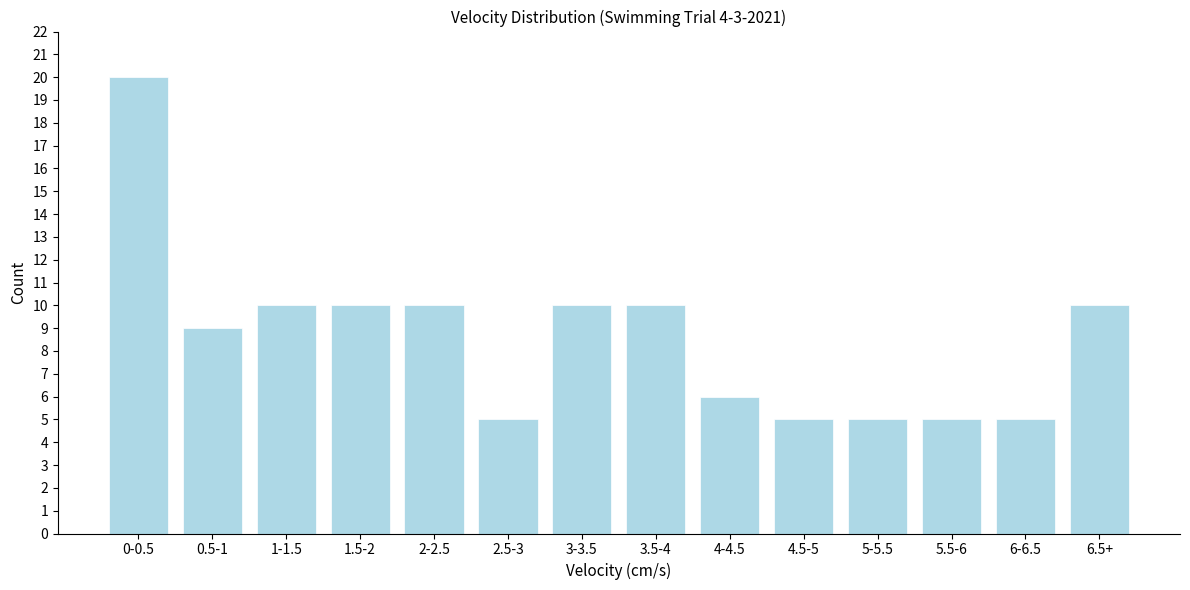

Reading left to right, extract all data points from this chart.

20	9	10	10	10	5	10	10	6	5	5	5	5	10